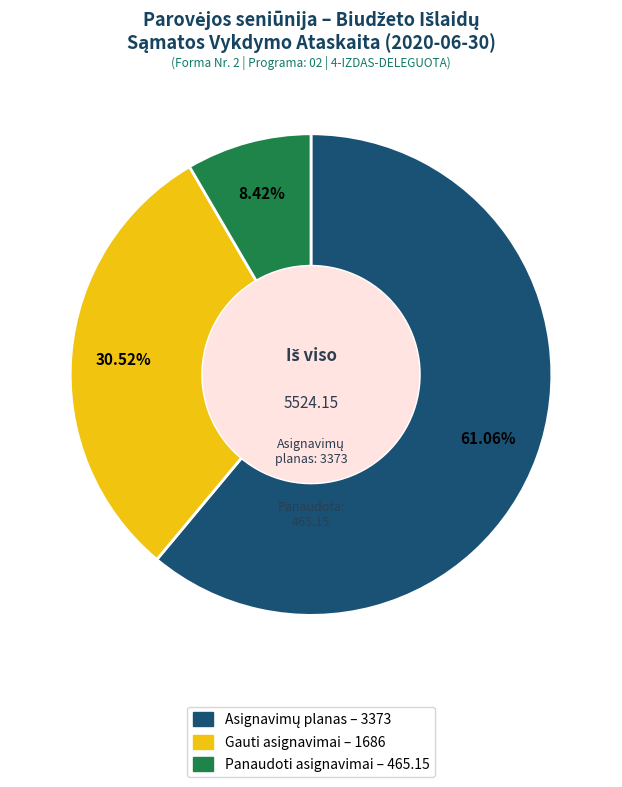

To the nearest percent, what is the difference between the largest and smallest slice percentages?

53%